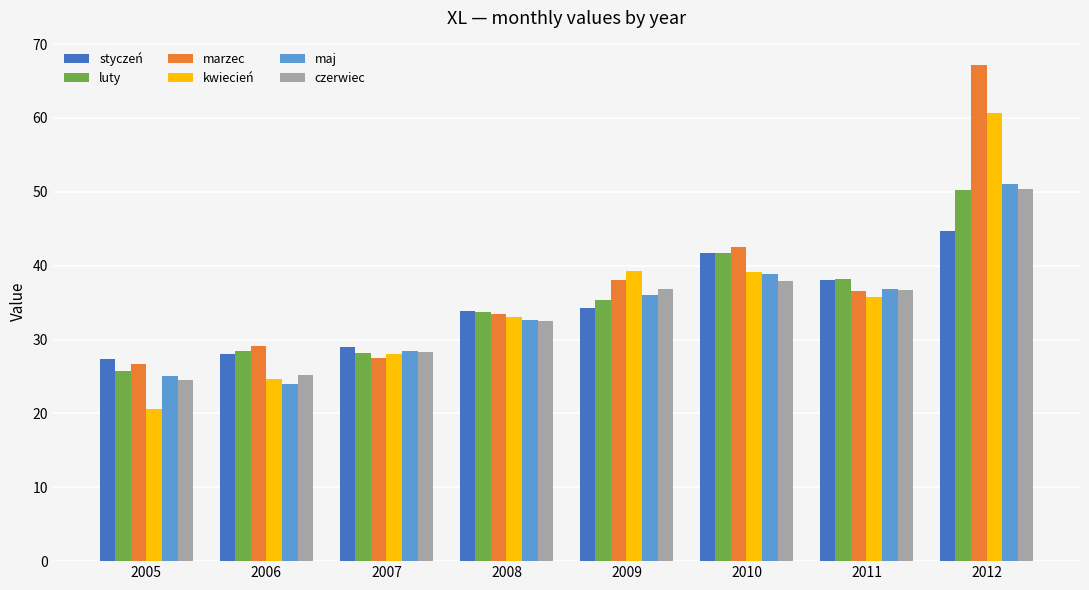

What is the lowest value of the czerwiec series?

24.5